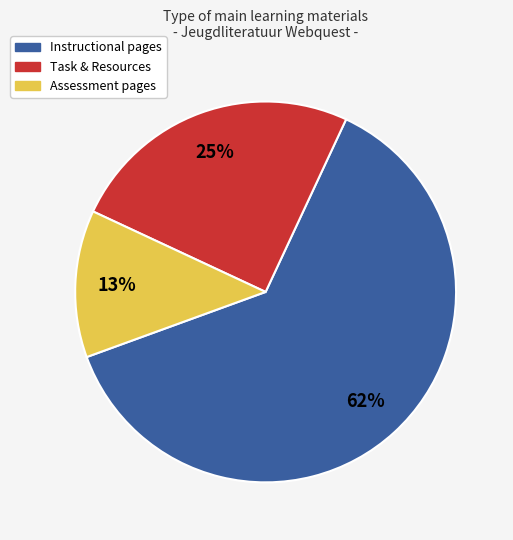

Is there any slice that represents more than half of the pie?

Yes